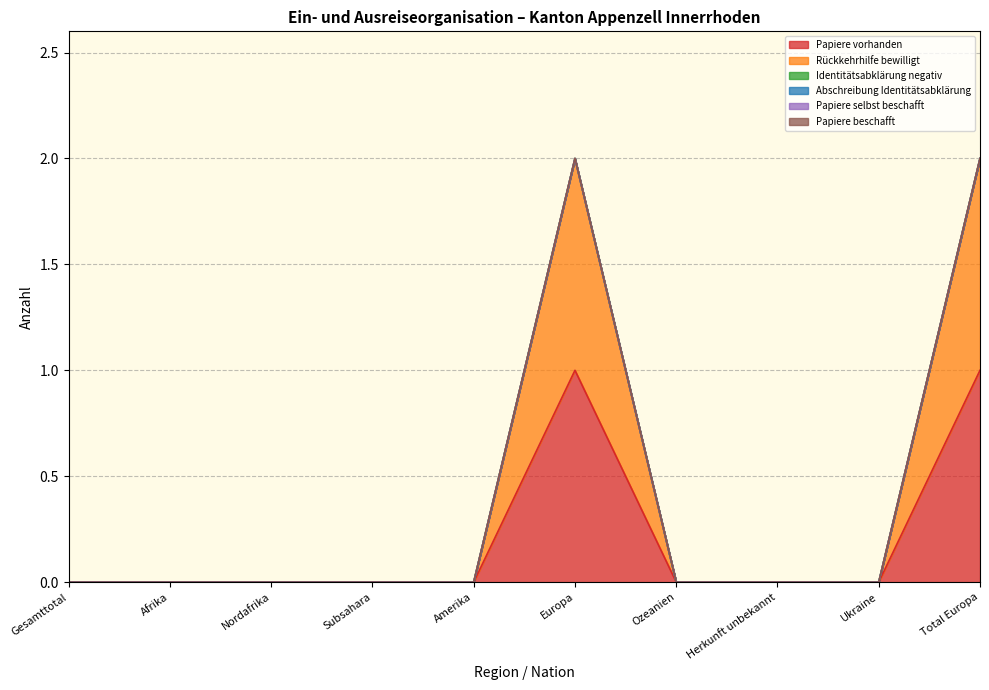

What position from the left is Afrika?

2